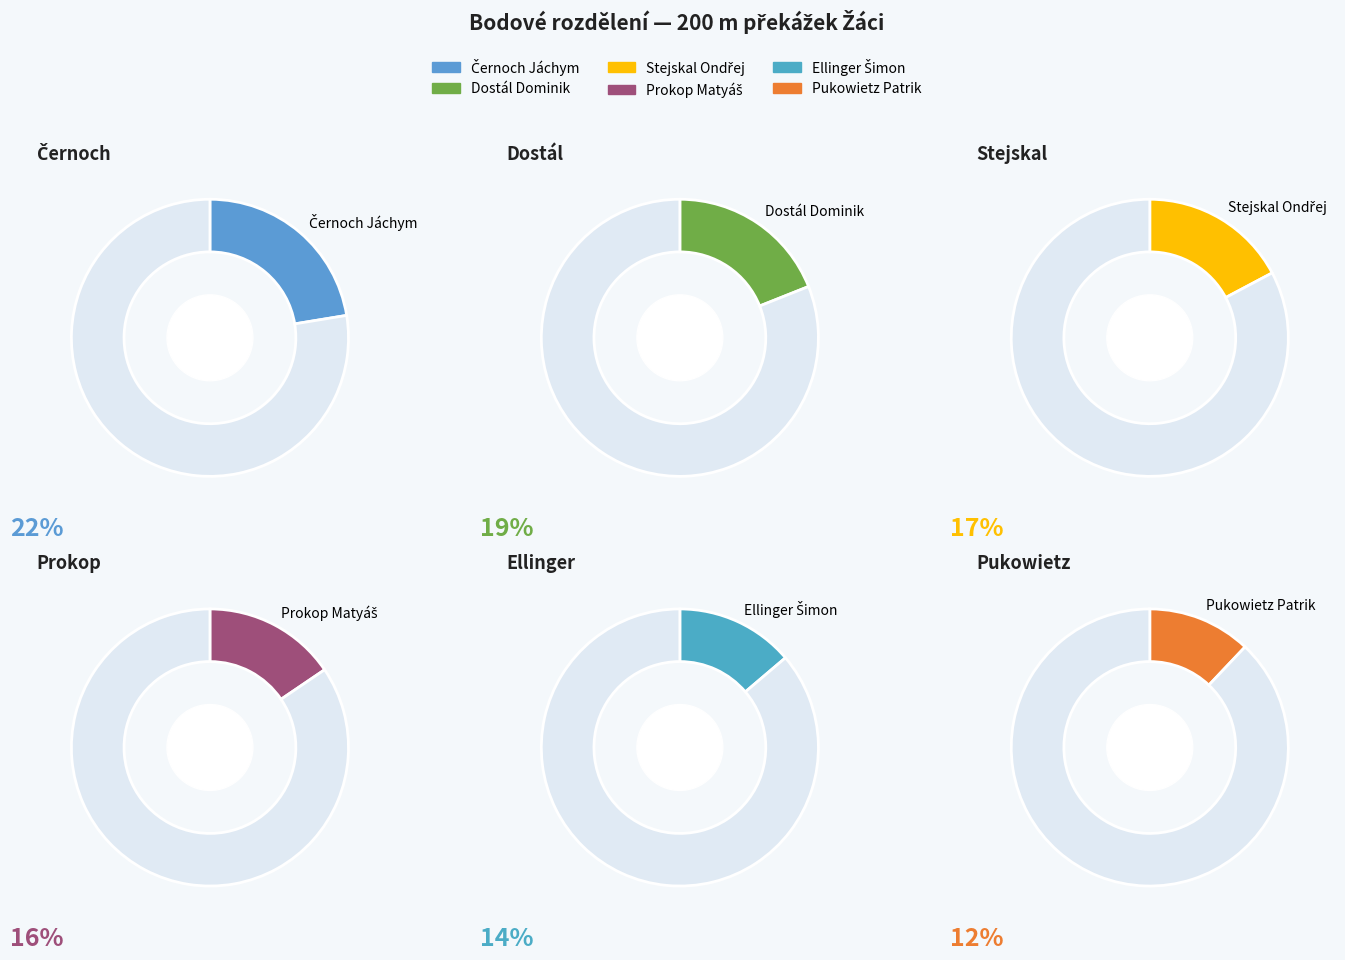

Is there a majority slice in this chart?

No